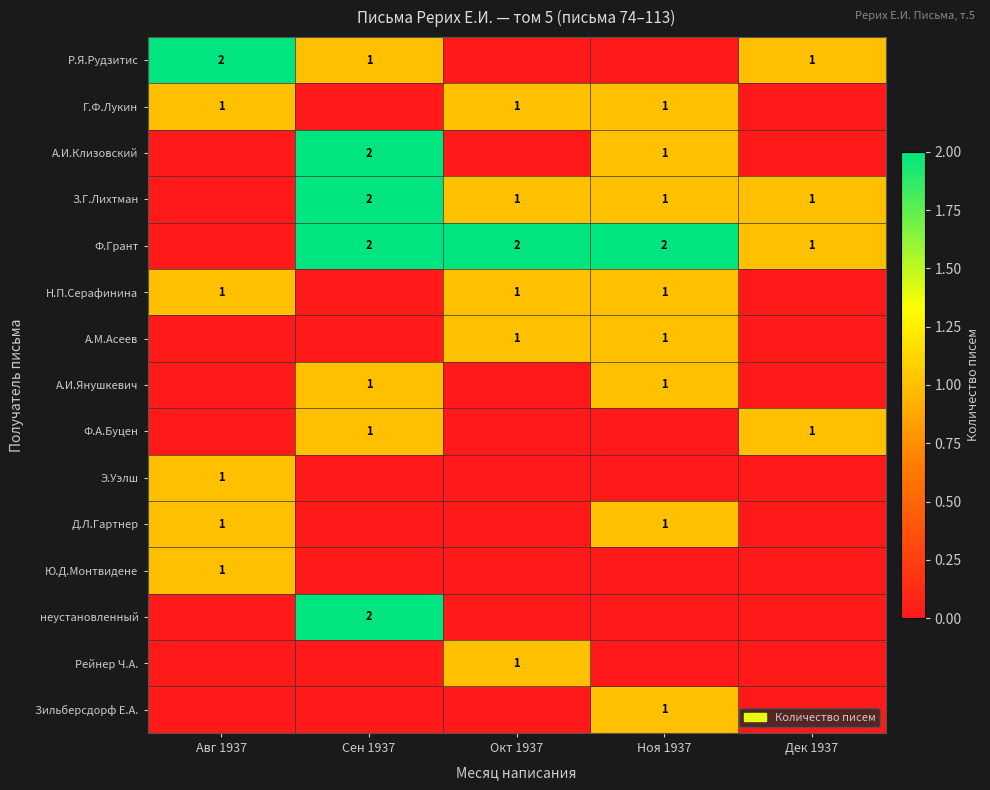

At which label does Ф.Грант reach its minimum?

Авг 1937